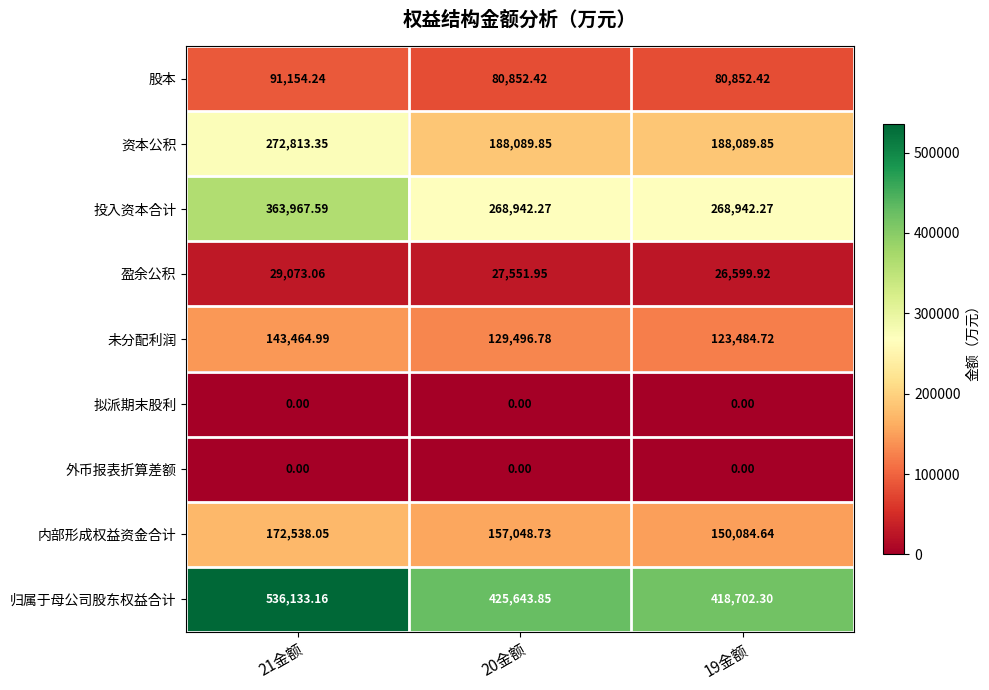

Which series has the largest range (max minus min)?

归属于母公司股东权益合计